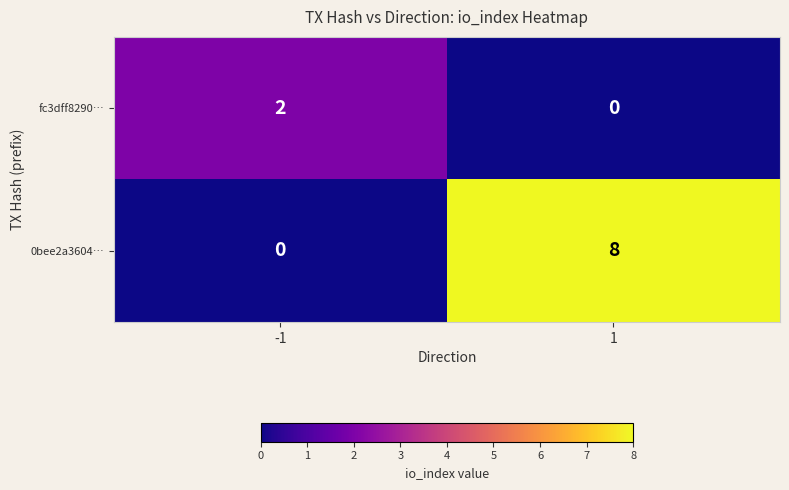

Reading left to right, what are all the values shown in this chart?

fc3dff8290…: 2	0
0bee2a3604…: 0	8